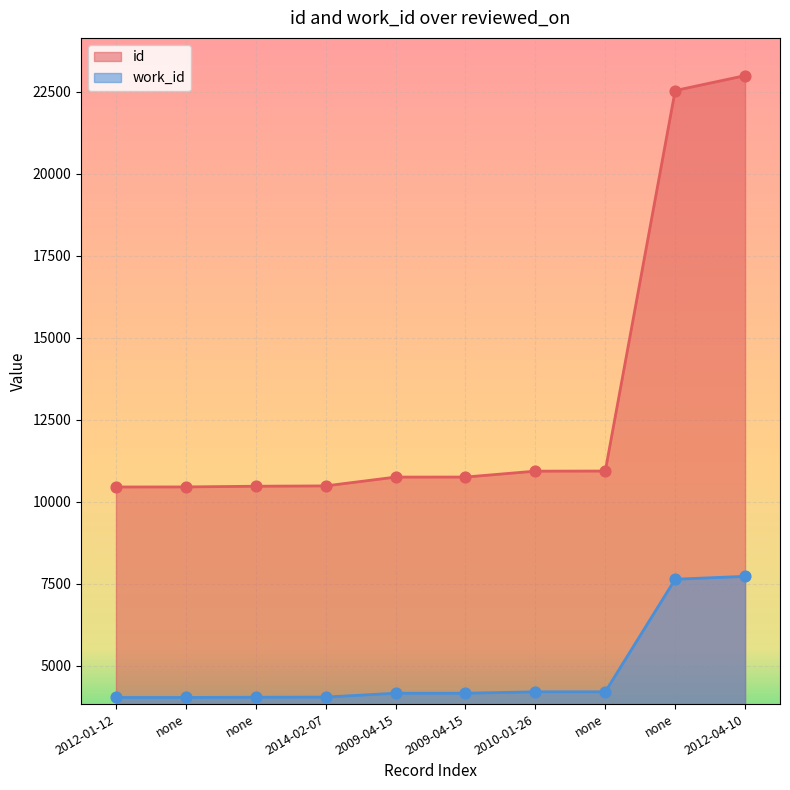

Which series has the widest spread of Y values?

id